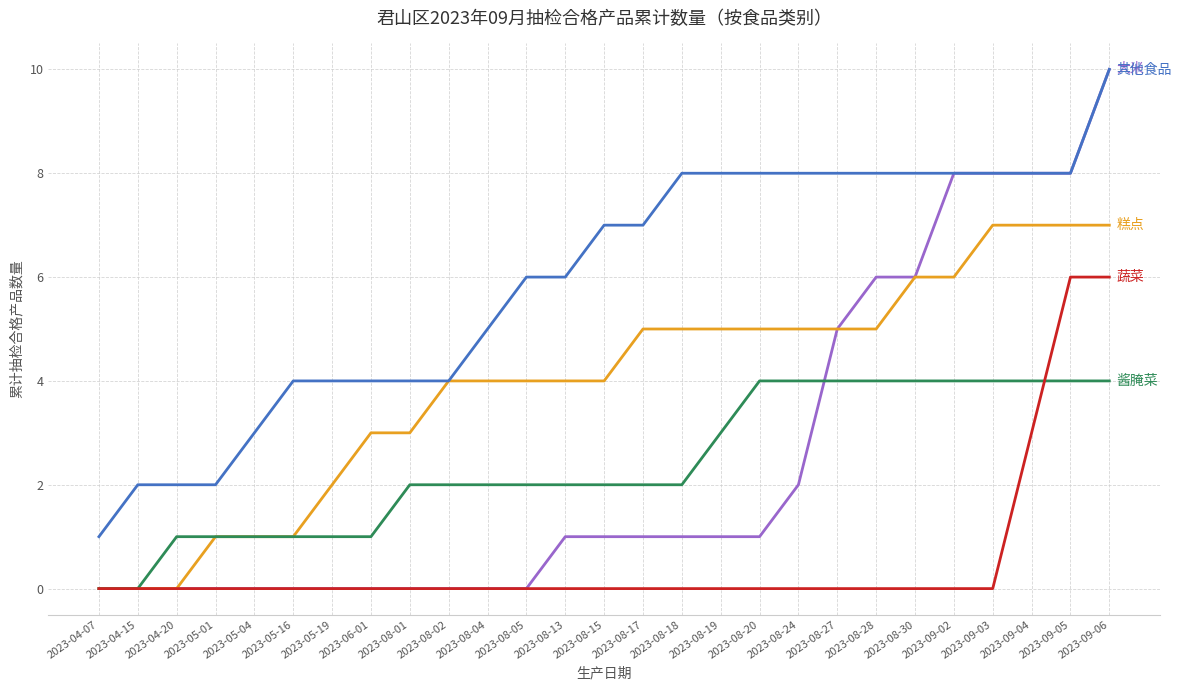

What is the maximum value shown in the chart?

10